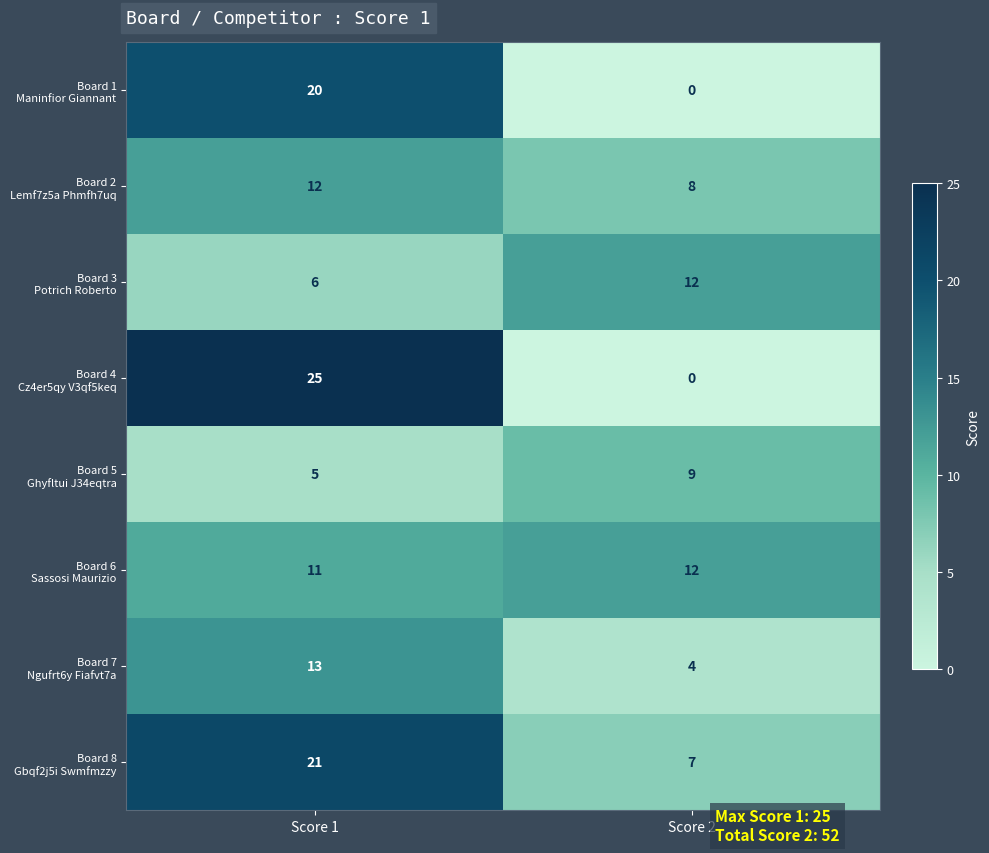

What is the total value across all series at Score 2?

52